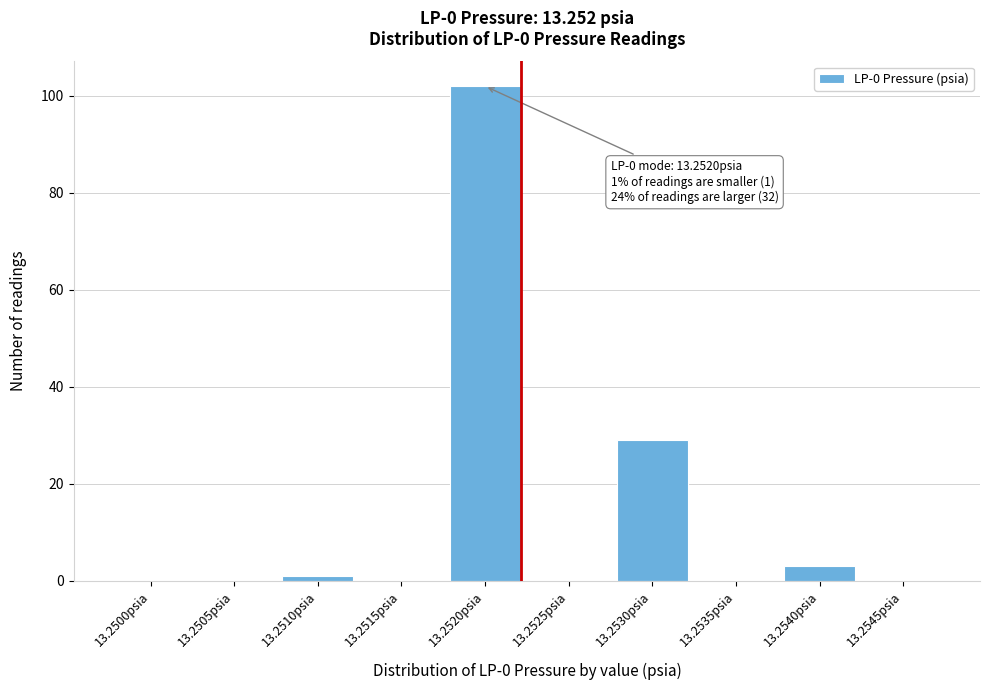

Reading right to left, list all the values displayed in this chart.

13.2545psia=0	13.2540psia=3	13.2535psia=0	13.2530psia=29	13.2525psia=0	13.2520psia=102	13.2515psia=0	13.2510psia=1	13.2505psia=0	13.2500psia=0